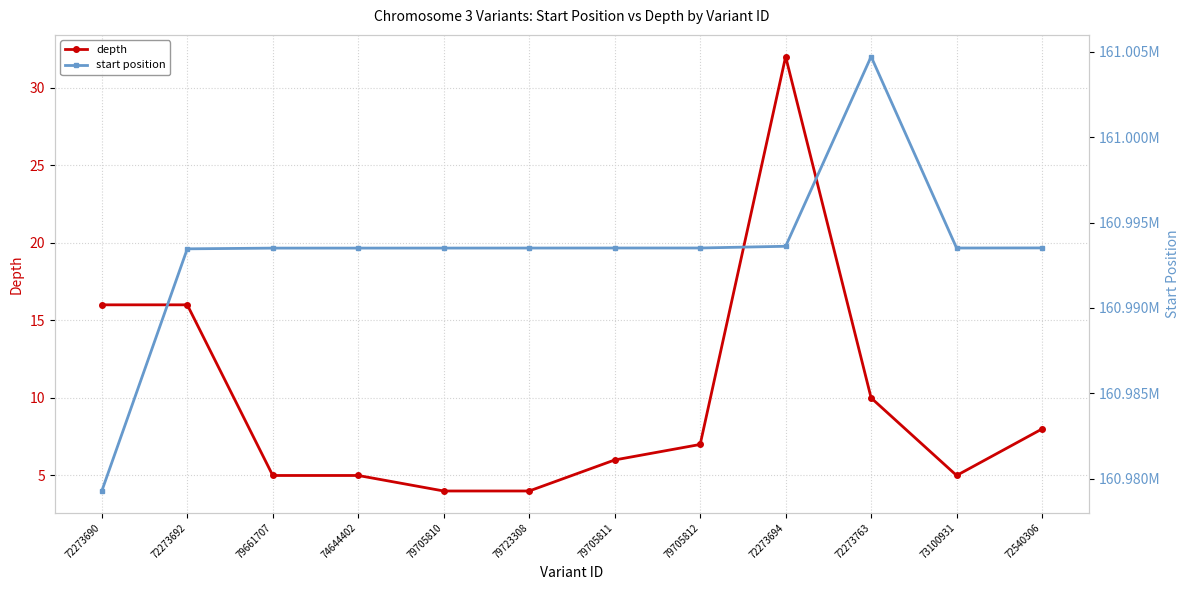

How many categories are shown in the chart?

12